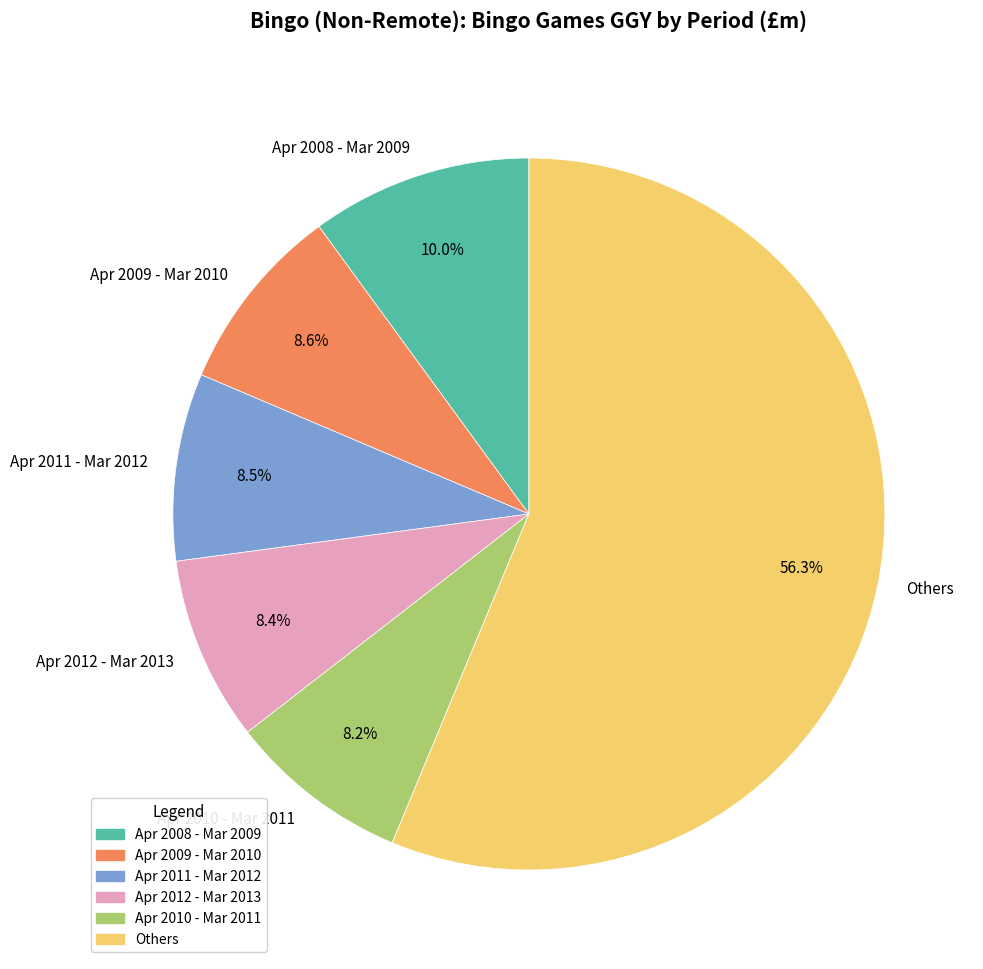

Which category has the biggest portion of the pie?

Others